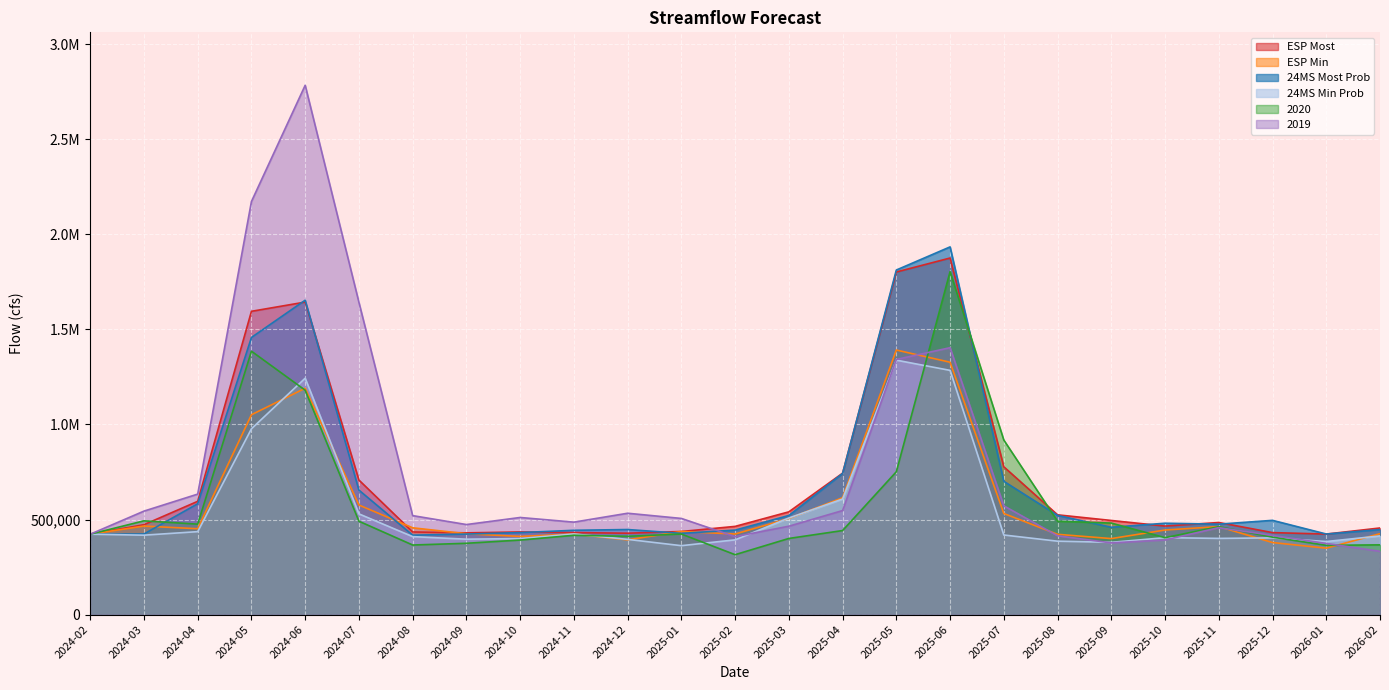

What is the difference between the 24MS Min Prob values at 2025-05 and 2024-11?

914153.6